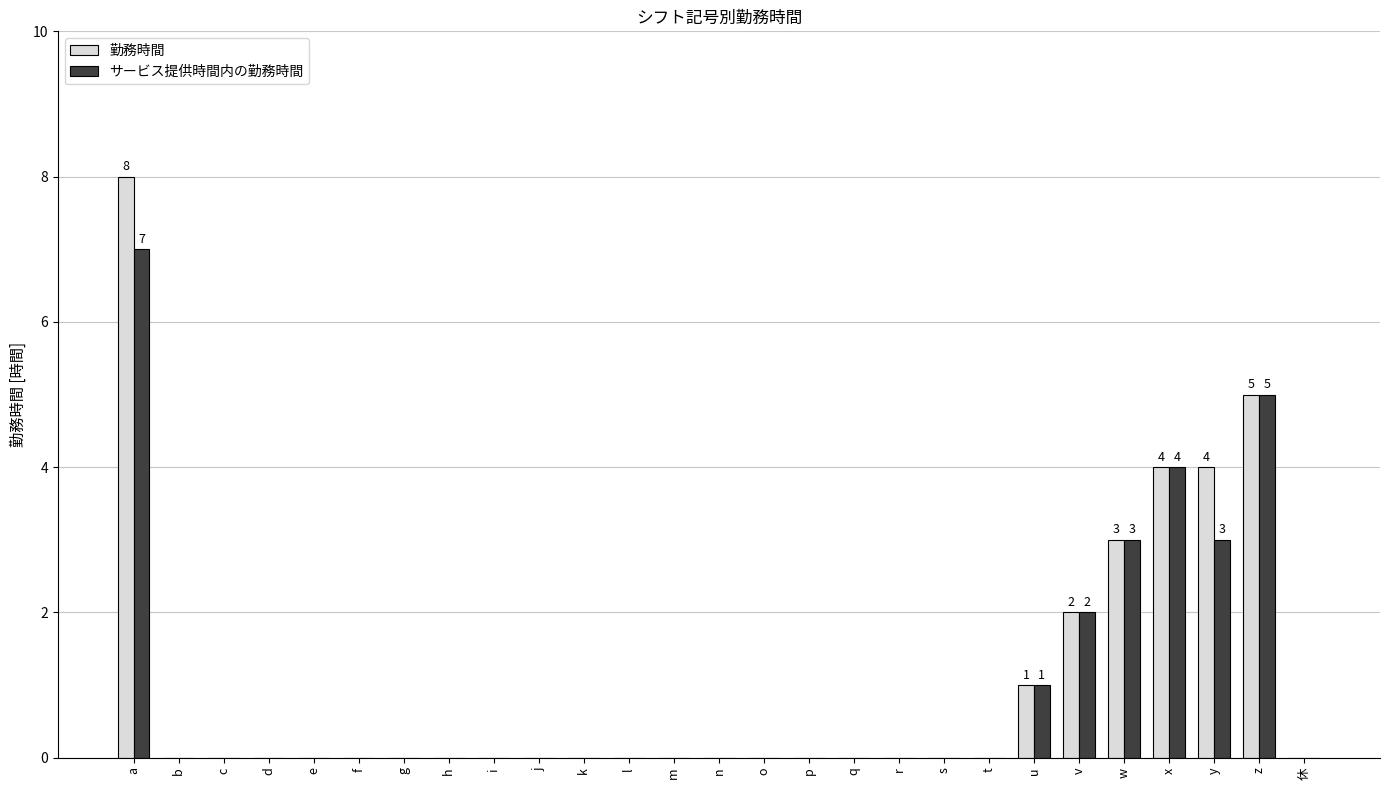

What is the maximum value shown in the chart?

8